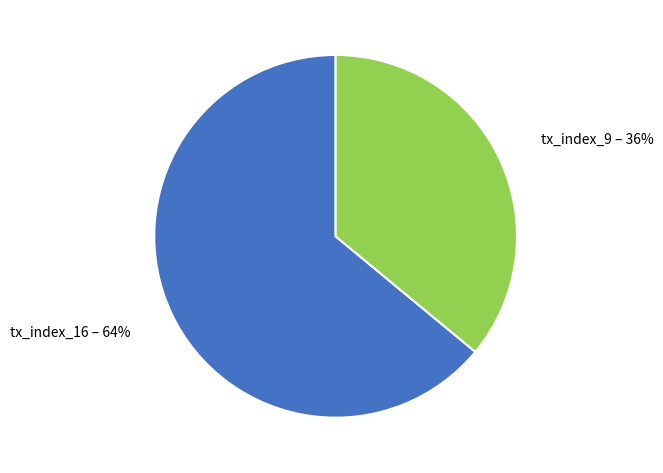

Count the number of slices in the pie.

2